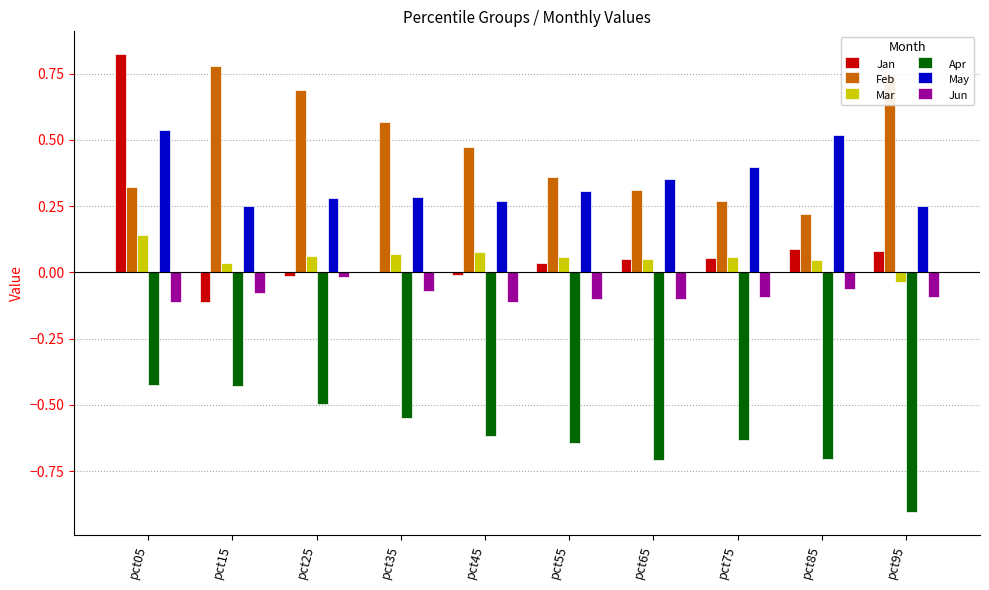

Is it true that Feb equals 0.3 at pct75?

True